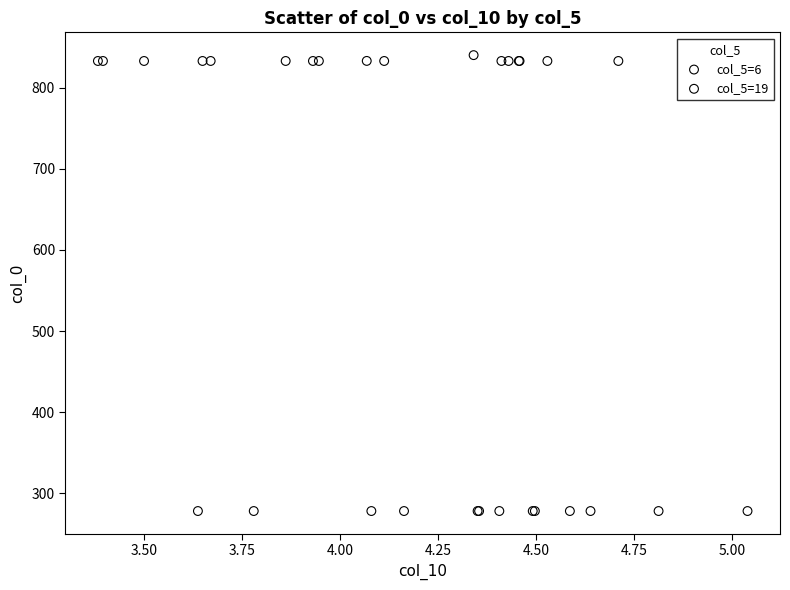

Which series reaches the maximum Y coordinate?

col_5=6